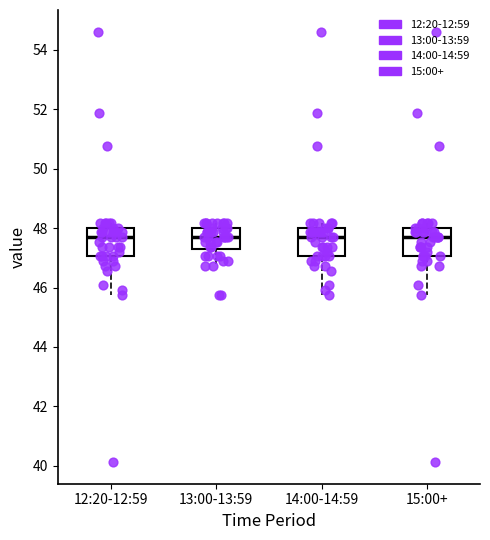

Where does the median line of the box for 14:00-14:59 sit on the y-axis? The values are not printed on the chart, so give them approximately, as read against the axis.

47.8